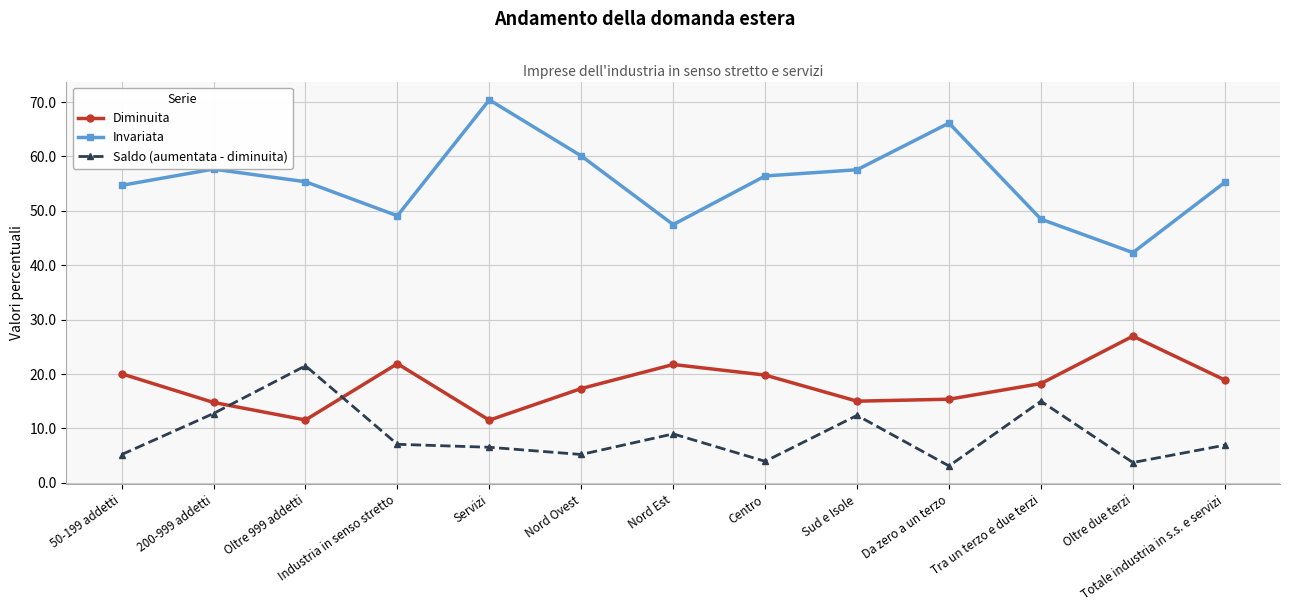

Is the value of Diminuita at Sud e Isole greater than the value of Invariata at 50-199 addetti?

No